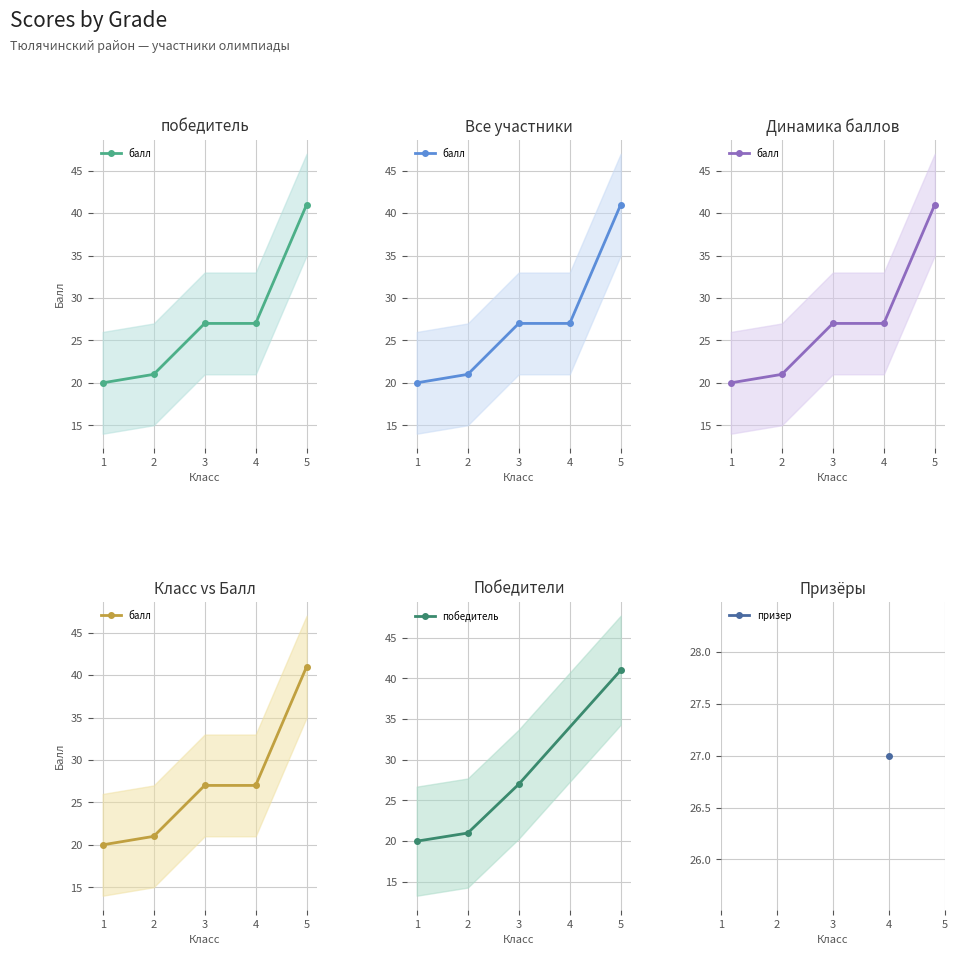

What is the sum of the values at 2 and 1?

41